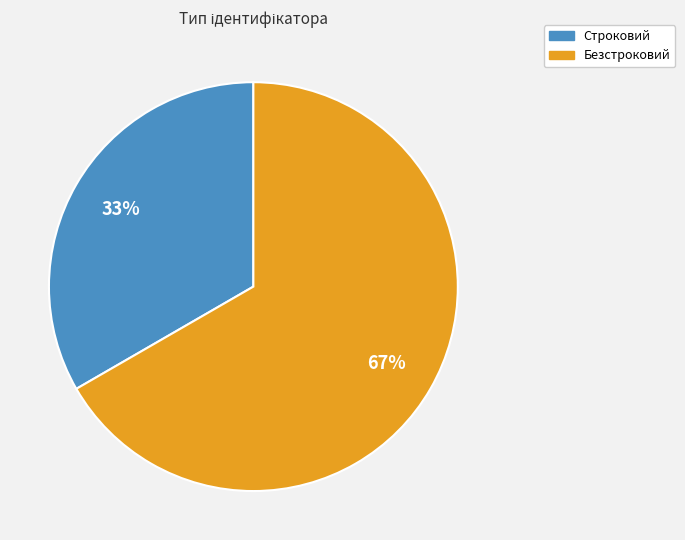

To the nearest percent, what percentage of the pie is Строковий?

33%